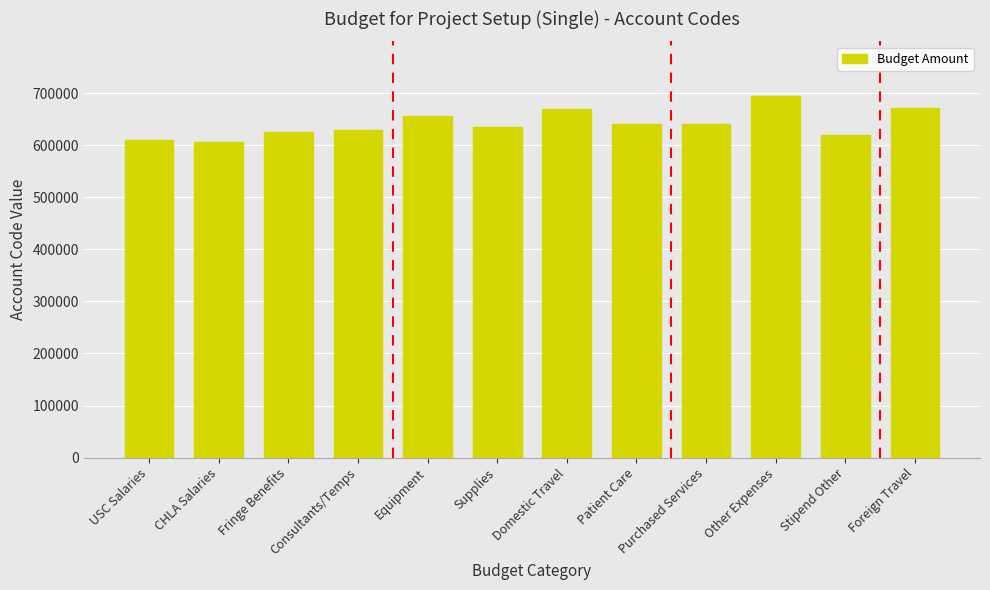

Does the chart contain any negative values?

No